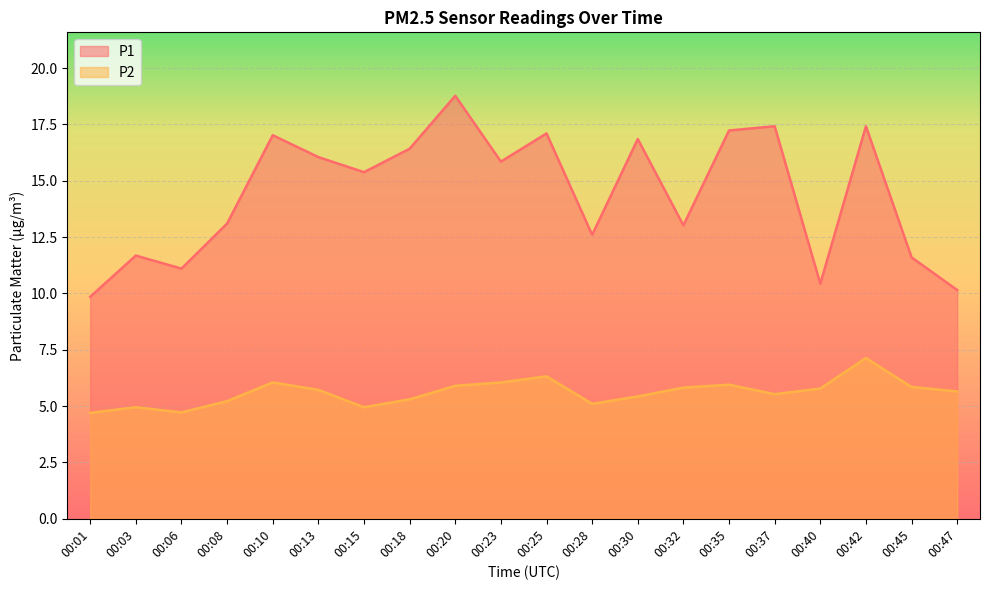

How many values in the P2 series are below 5?

4